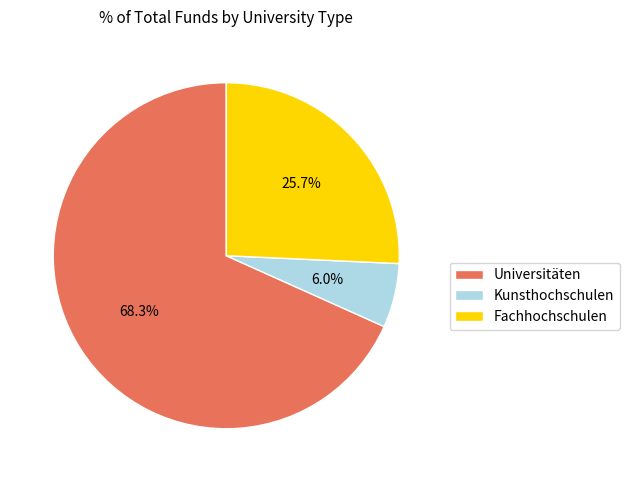

Combined, what portion of the pie is Universitäten and Fachhochschulen?

94.0%